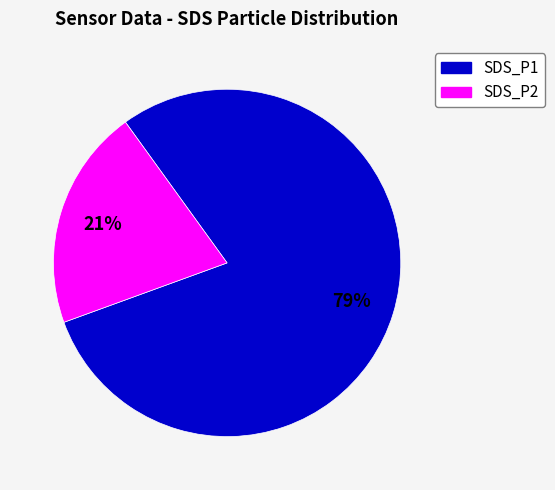

How many segments does this pie chart have?

2